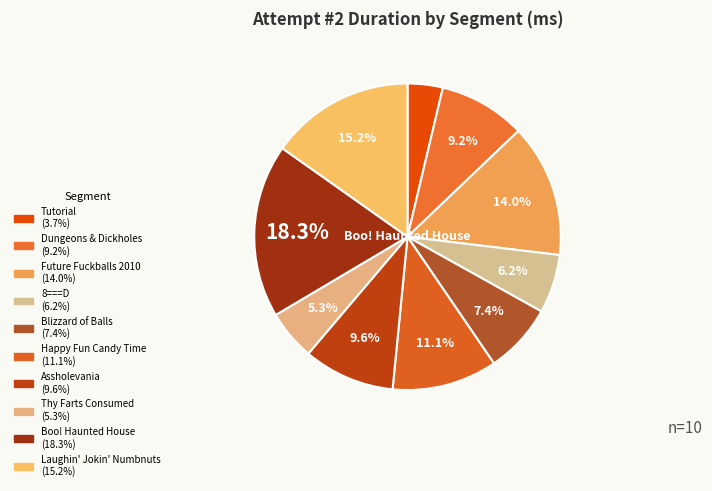

To the nearest percent, what is the combined percentage of 8===D and Dungeons & Dickholes?

15%